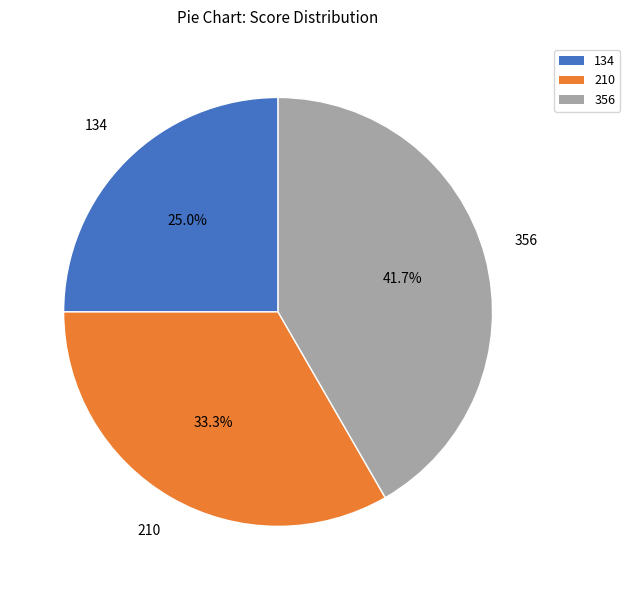

How much of the chart is everything except 134?

75.0%